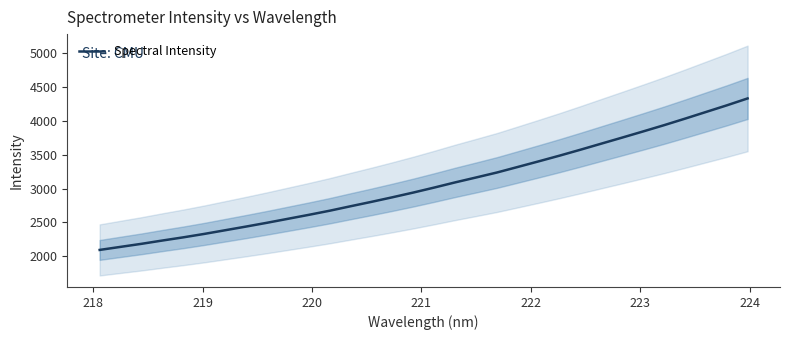

How many lines are shown in the chart?

1